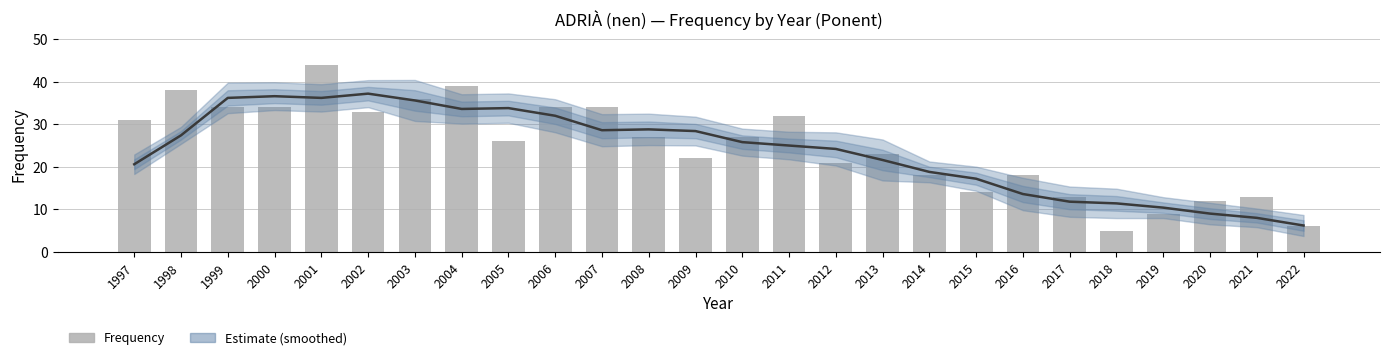

Reading right to left, list all the values displayed in this chart.

Estimate: 2022=6.2	2021=8.0	2020=9.0	2019=10.4	2018=11.4	2017=11.8	2016=13.6	2015=17.2	2014=18.8	2013=21.6	2012=24.2	2011=25.0	2010=25.8	2009=28.4	2008=28.8	2007=28.6	2006=32.0	2005=33.8	2004=33.6	2003=35.6	2002=37.2	2001=36.2	2000=36.6	1999=36.2	1998=27.4	1997=20.6
Frequency: 2022=6.0	2021=13.0	2020=12.0	2019=9.0	2018=5.0	2017=13.0	2016=18.0	2015=14.0	2014=18.0	2013=23.0	2012=21.0	2011=32.0	2010=27.0	2009=22.0	2008=27.0	2007=34.0	2006=34.0	2005=26.0	2004=39.0	2003=36.0	2002=33.0	2001=44.0	2000=34.0	1999=34.0	1998=38.0	1997=31.0